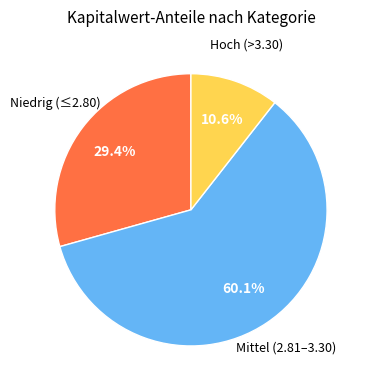

How many slices are in this pie chart?

3